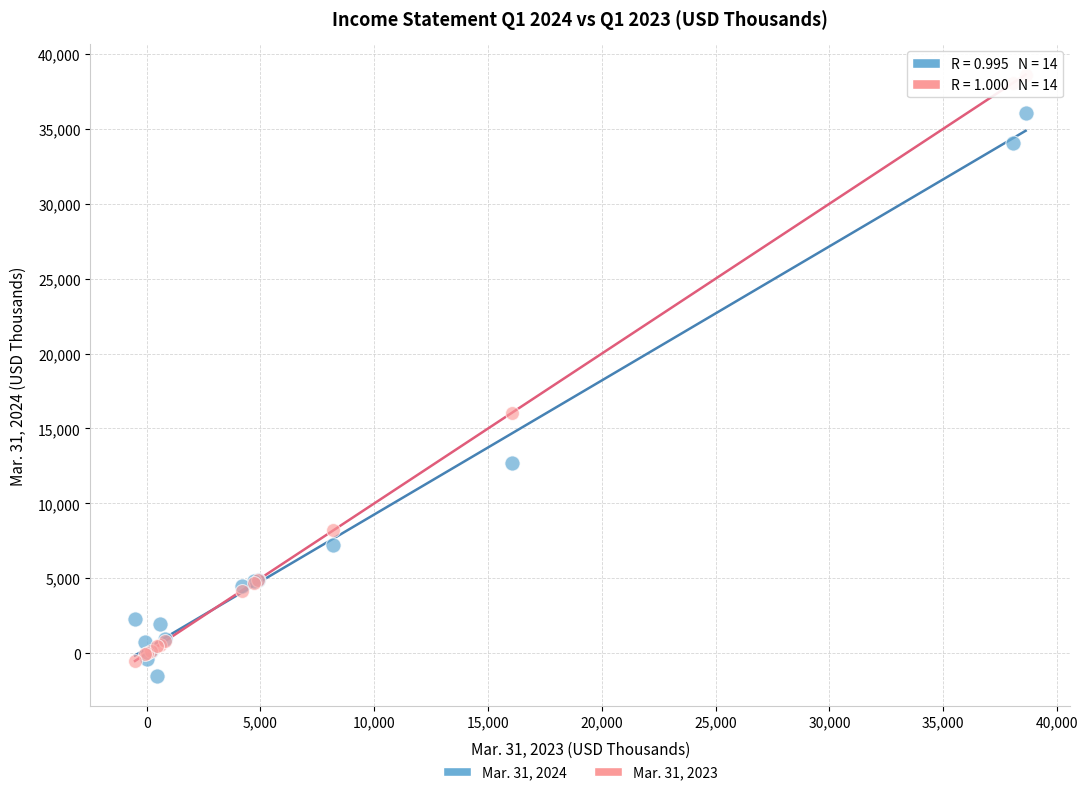

Across all series, what Y value is closest to 18554?

16060